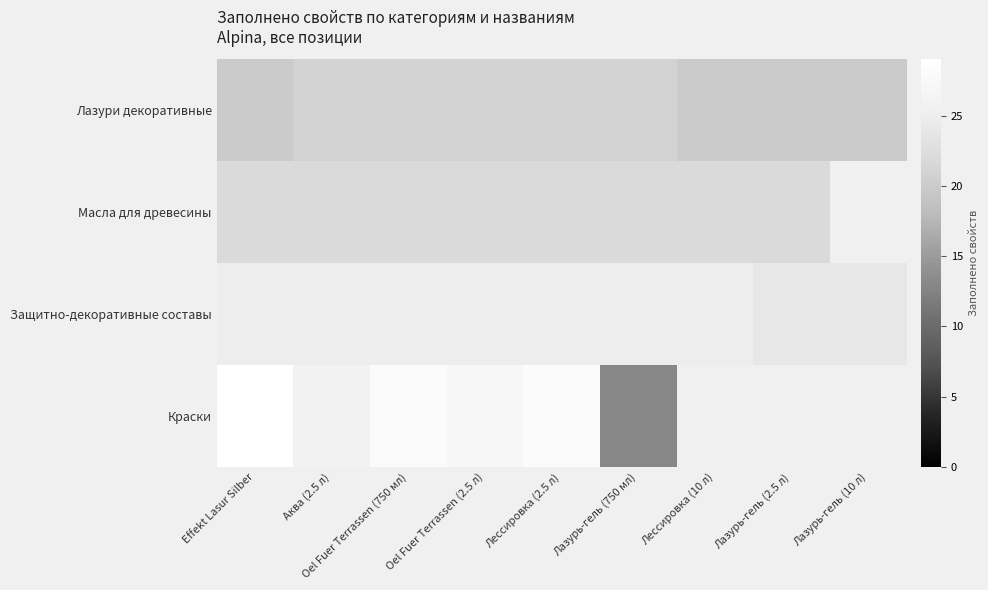

How many categories are shown in the chart?

9